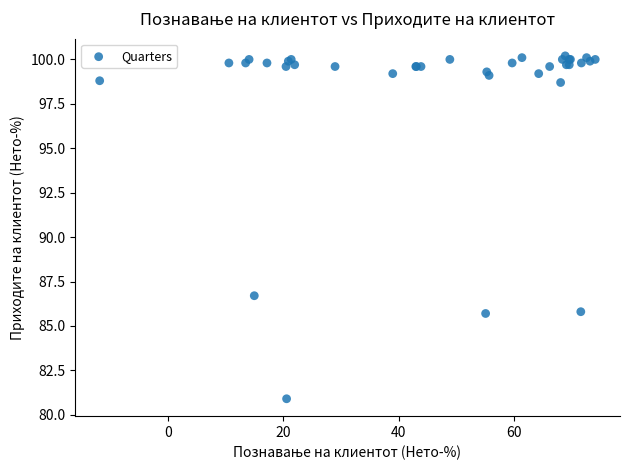

What Y value in the scatter plot is closest to 90?

86.7